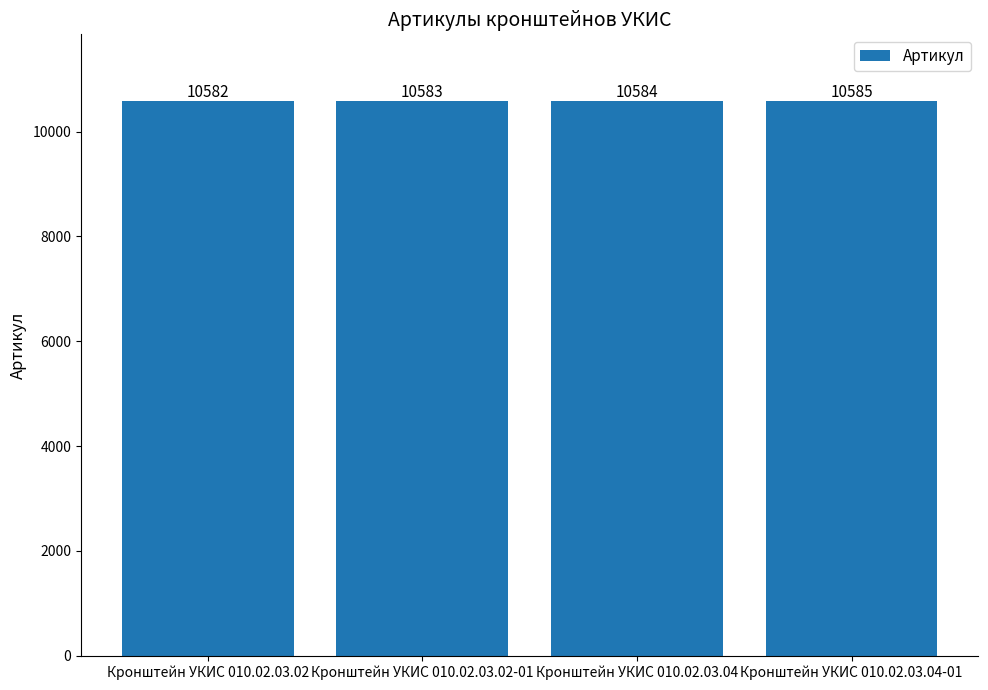

Rank the categories by value from lowest to highest.

Кронштейн УКИС 010.02.03.02, Кронштейн УКИС 010.02.03.02-01, Кронштейн УКИС 010.02.03.04, Кронштейн УКИС 010.02.03.04-01